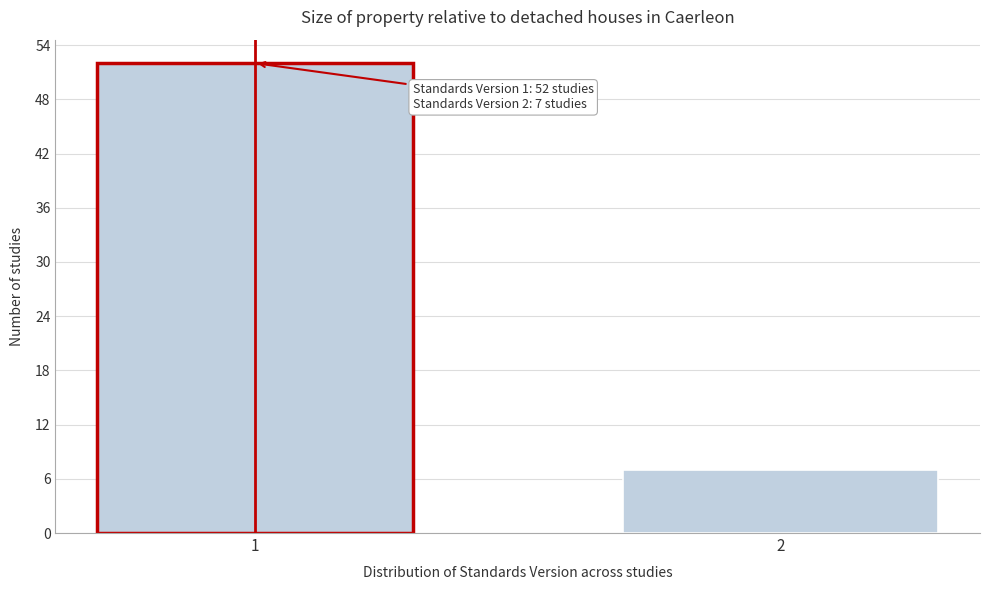

Reading right to left, extract all data points from this chart.

7	52